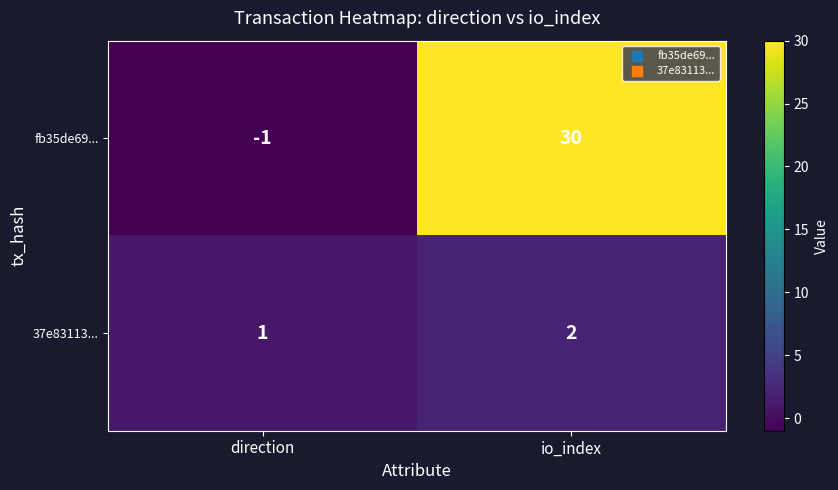

Is it true that 37e83113... equals 0 at direction?

False